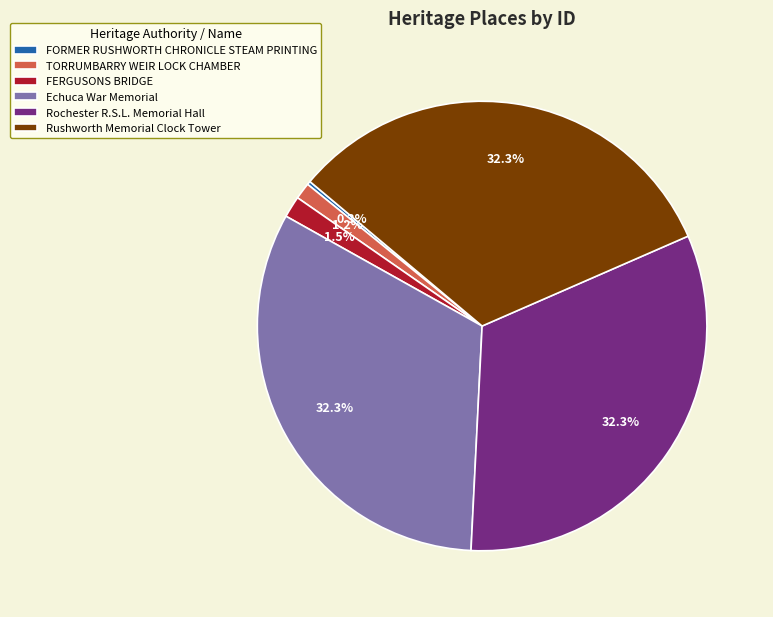

How much of the chart is everything except Rochester R.S.L. Memorial Hall?

67.7%